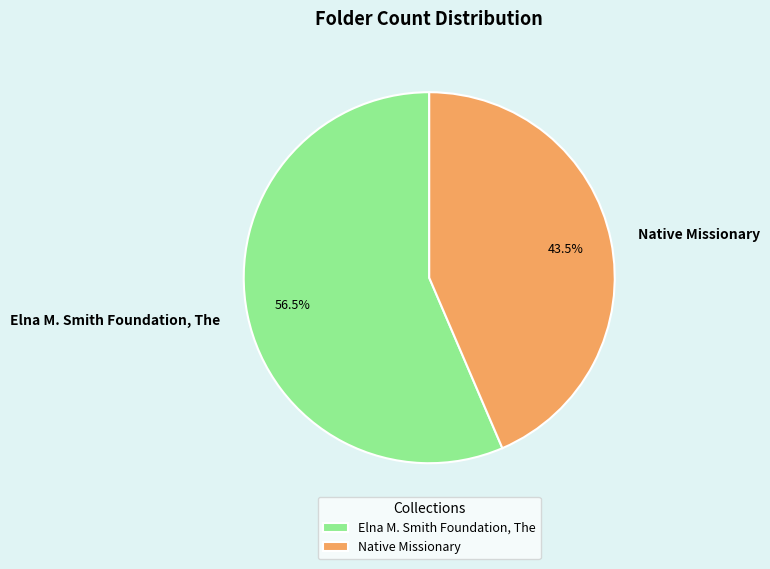

How much of the chart is everything except Elna M. Smith Foundation, The?

43.5%